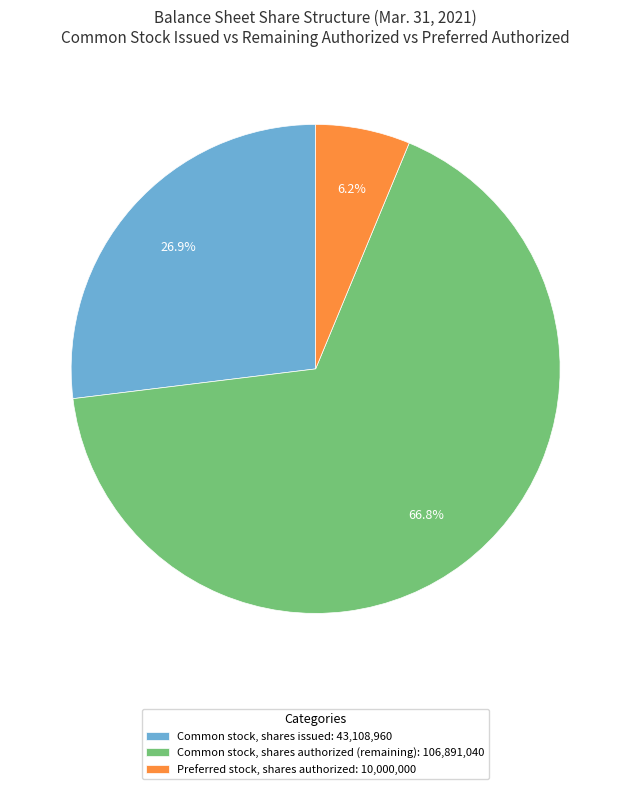

Is it true that Common stock, shares authorized is 86% of the pie?

False